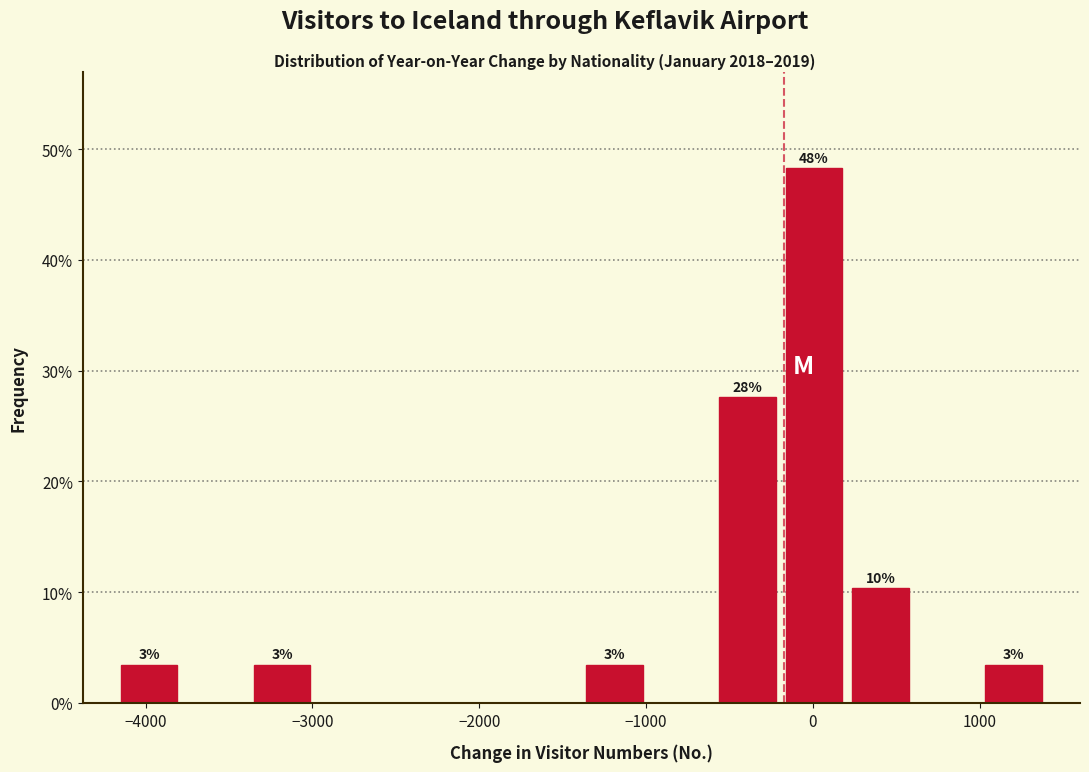

Around what value on the x-axis is the tallest bar? Give the approximate position of its centre, as read against the axis.

0